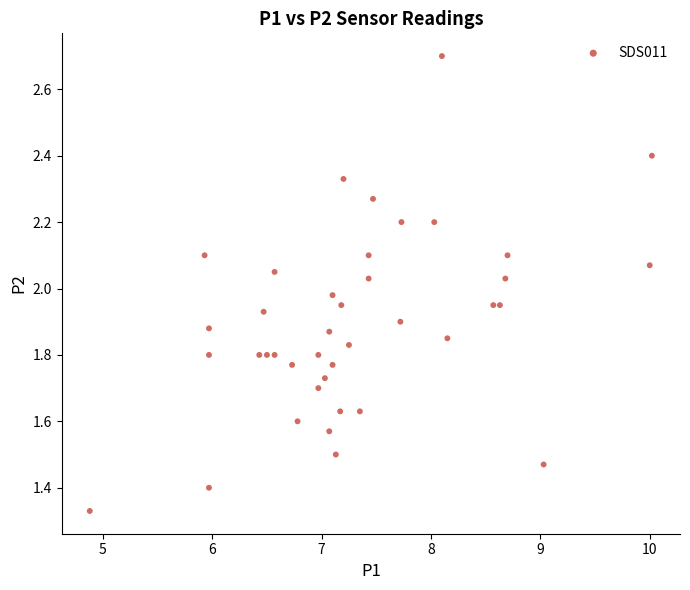

What is the range of X values (max minus min)?

5.1